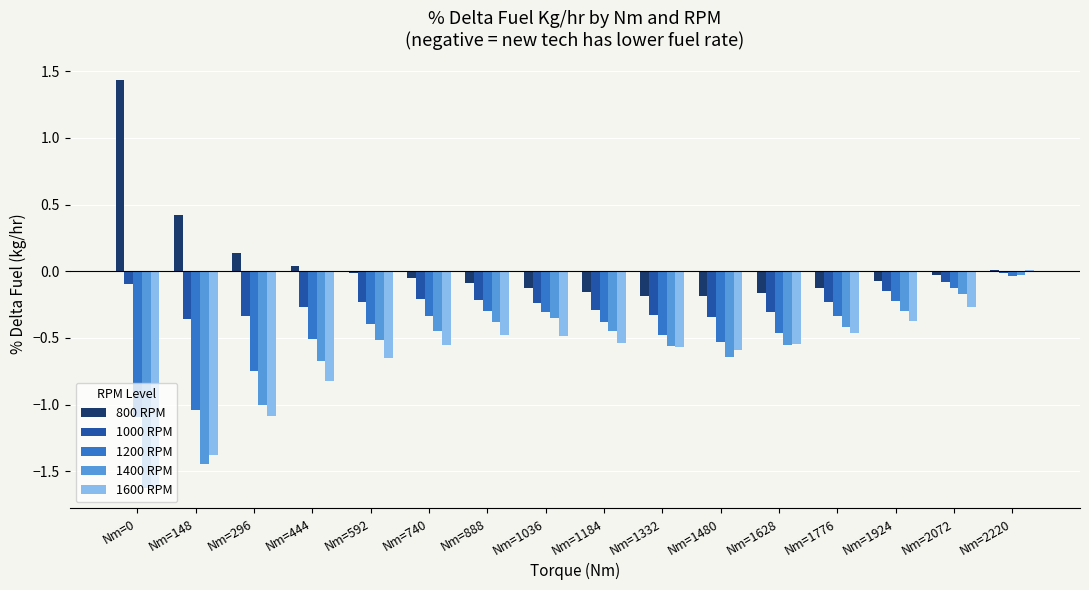

Which series changed the most between Nm=148 and Nm=1036?

1400 RPM